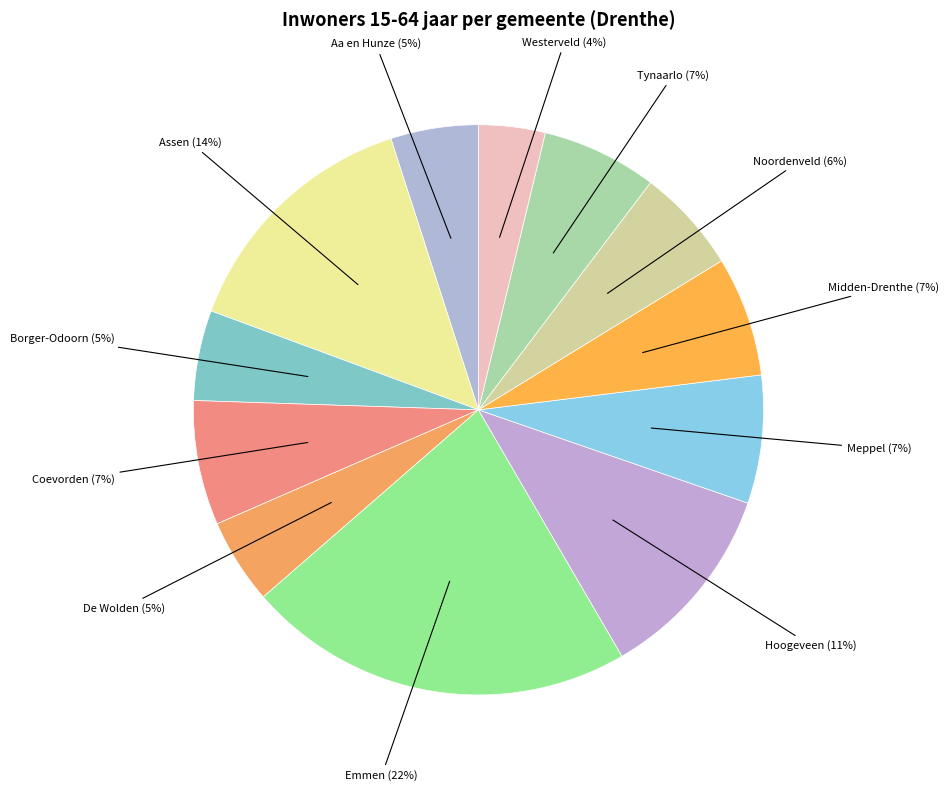

Approximately how many times larger is the value at Borger-Odoorn (5%) compared to Assen (14%)?

0.4